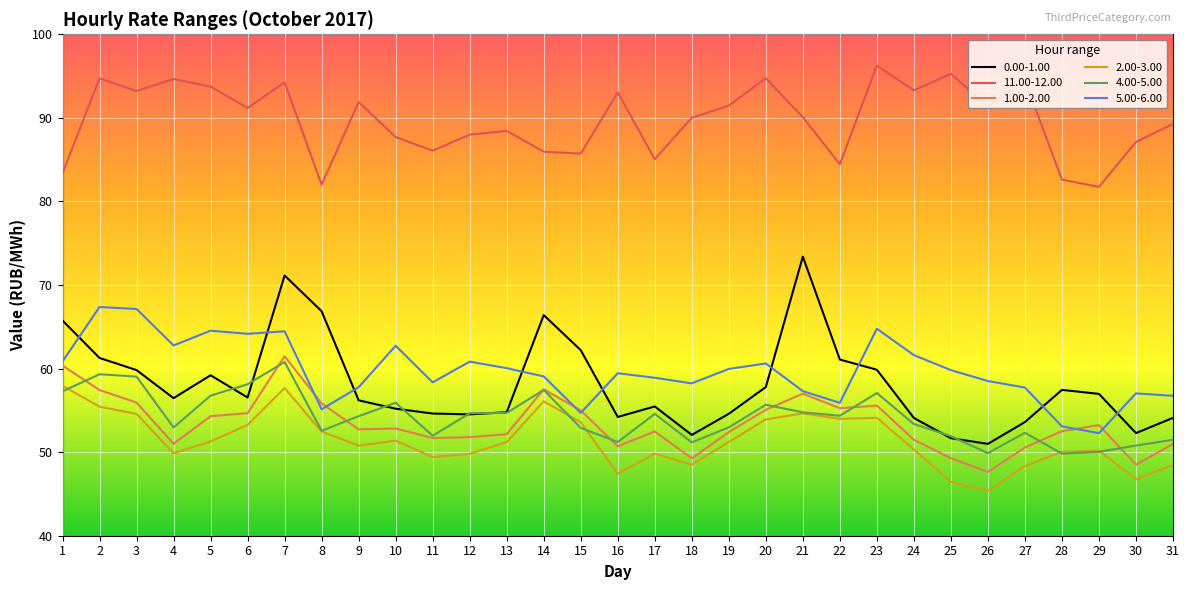

How many distinct data groups are displayed?

6